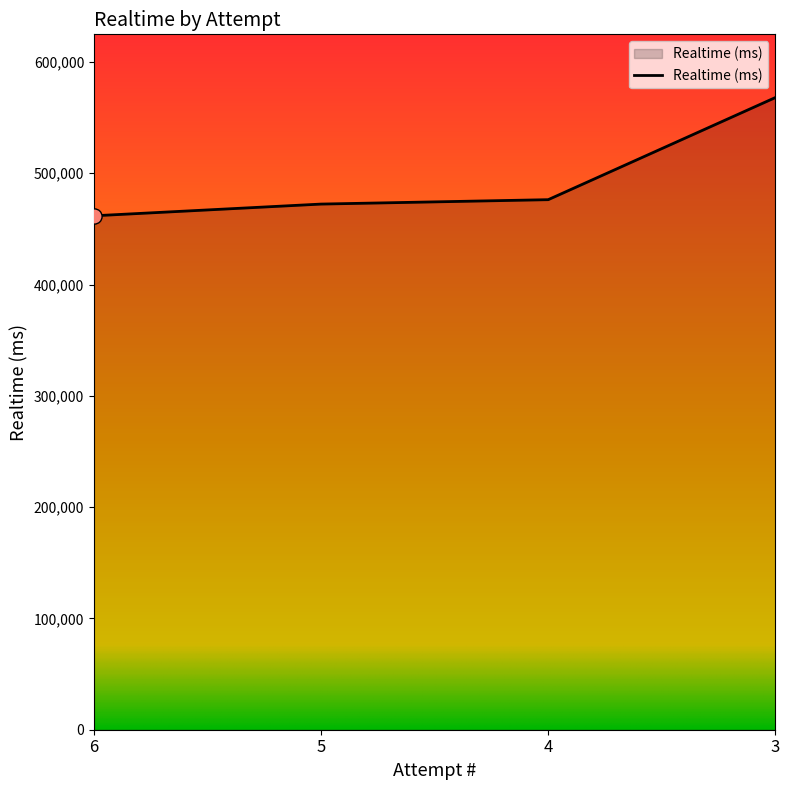

What is the change in value from 6 to 4?

+14487